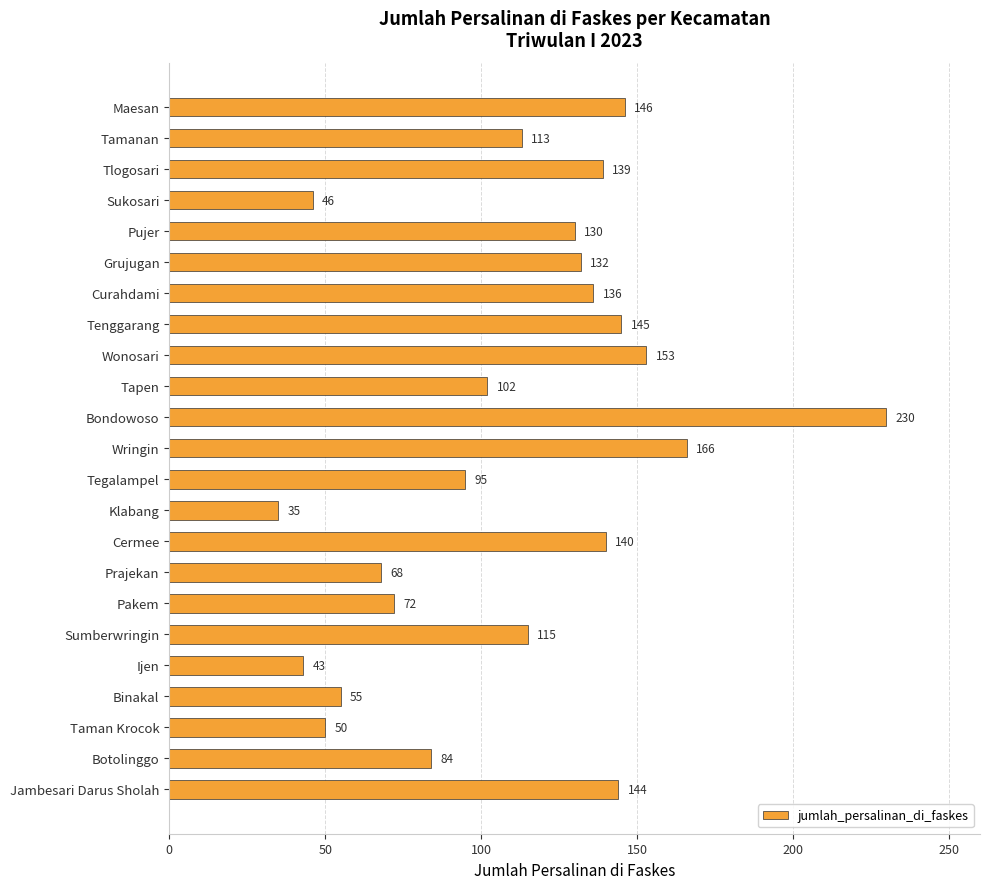

What is the change in value from Pujer to Tenggarang?

+15